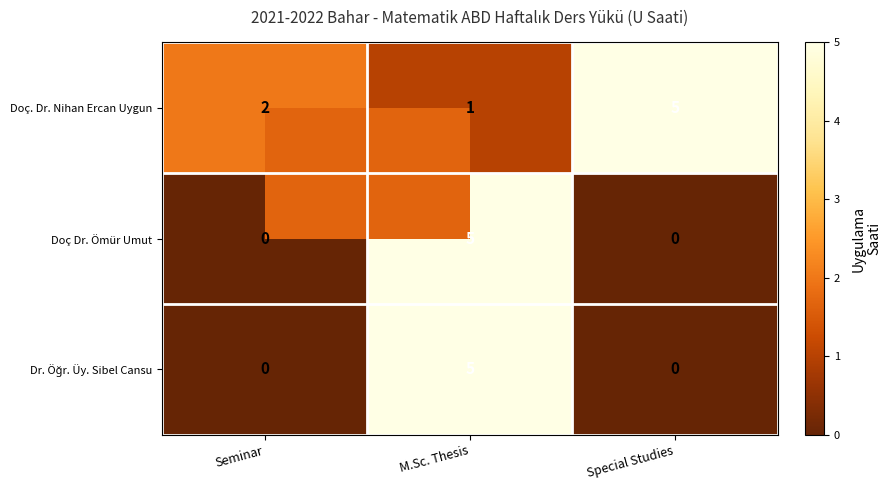

What is the total value across all series at M.Sc. Thesis?

11